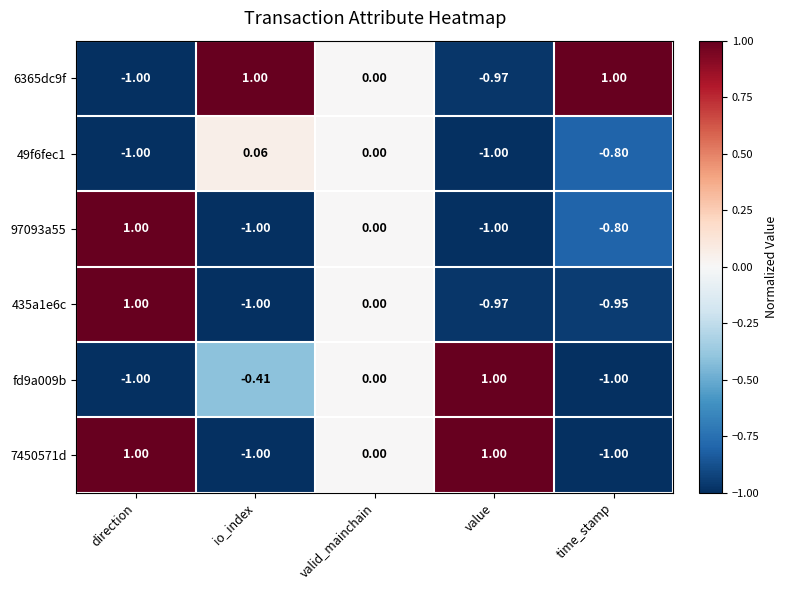

At which label is 6365dc9f closest to 0?

valid_mainchain